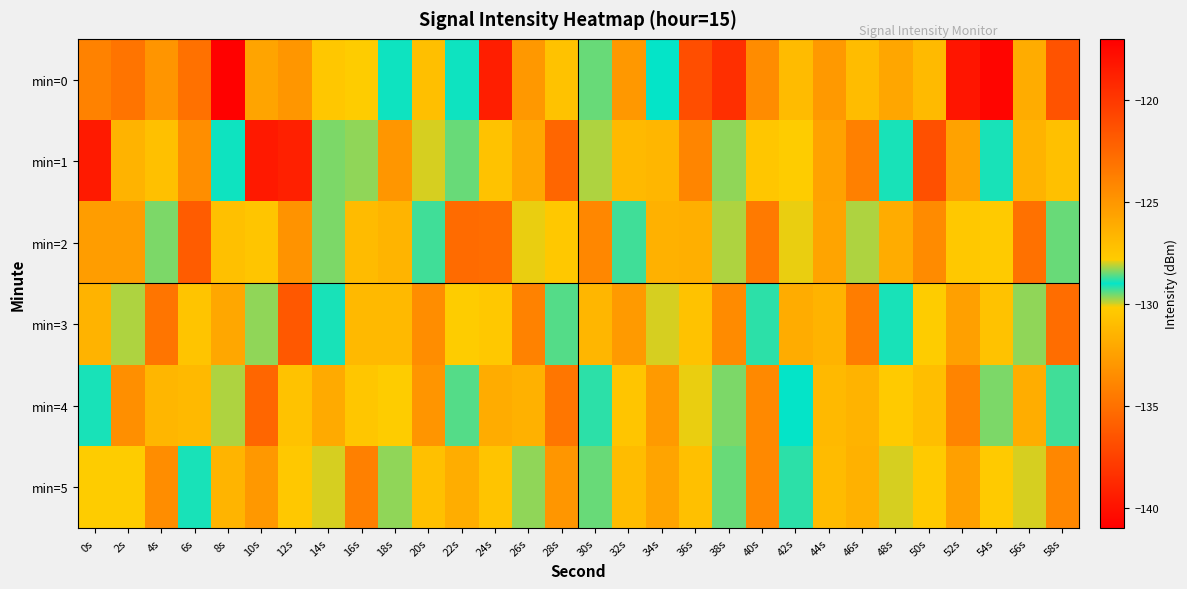

Reading left to right, list all the values displayed in this chart.

min=0: 0s=-123.9	2s=-134.8	4s=-124.9	6s=-135.0	8s=-140.9	10s=-132.3	12s=-125.0	14s=-127.6	16s=-127.8	18s=-128.9	20s=-130.9	22s=-128.9	24s=-118.6	26s=-132.9	28s=-130.7	30s=-128.5	32s=-132.9	34s=-129.0	36s=-121.2	38s=-138.5	40s=-133.6	42s=-131.1	44s=-125.1	46s=-127.0	48s=-125.8	50s=-126.8	52s=-139.8	54s=-117.3	56s=-126.1	58s=-136.5
min=1: 0s=-139.6	2s=-131.5	4s=-130.8	6s=-133.4	8s=-129.1	10s=-139.6	12s=-139.2	14s=-128.4	16s=-128.3	18s=-125.0	20s=-130.0	22s=-128.5	24s=-127.3	26s=-132.1	28s=-135.6	30s=-129.8	32s=-131.2	34s=-126.7	36s=-133.9	38s=-128.3	40s=-130.5	42s=-127.8	44s=-125.6	46s=-134.2	48s=-129.1	50s=-136.7	52s=-132.4	54s=-128.9	56s=-131.5	58s=-127.2
min=2: 0s=-125.3	2s=-132.7	4s=-128.4	6s=-136.1	8s=-130.8	10s=-127.5	12s=-133.2	14s=-129.6	16s=-126.9	18s=-131.4	20s=-128.7	22s=-135.3	24s=-122.8	26s=-130.1	28s=-127.6	30s=-133.8	32s=-129.3	34s=-126.4	36s=-131.7	38s=-128.2	40s=-134.5	42s=-127.9	44s=-132.3	46s=-129.8	48s=-126.1	50s=-133.6	52s=-130.4	54s=-127.7	56s=-135.0	58s=-128.5
min=3: 0s=-131.5	2s=-128.2	4s=-134.8	6s=-127.4	8s=-132.1	10s=-129.7	12s=-136.3	14s=-128.9	16s=-131.2	18s=-126.8	20s=-133.5	22s=-130.2	24s=-127.6	26s=-134.1	28s=-129.4	30s=-126.7	32s=-132.8	34s=-130.0	36s=-127.3	38s=-133.6	40s=-128.8	42s=-131.9	44s=-126.5	46s=-134.3	48s=-129.1	50s=-127.8	52s=-132.5	54s=-130.7	56s=-128.3	58s=-135.2
min=4: 0s=-128.9	2s=-133.4	4s=-126.7	6s=-131.2	8s=-129.8	10s=-135.6	12s=-127.3	14s=-132.0	16s=-130.5	18s=-127.8	20s=-133.1	22s=-128.6	24s=-131.9	26s=-126.4	28s=-134.7	30s=-129.2	32s=-127.5	34s=-132.8	36s=-130.1	38s=-128.4	40s=-133.7	42s=-129.0	44s=-126.8	46s=-131.5	48s=-130.3	50s=-127.1	52s=-134.0	54s=-129.6	56s=-131.8	58s=-128.7
min=5: 0s=-130.2	2s=-127.8	4s=-133.5	6s=-129.1	8s=-126.6	10s=-132.9	12s=-130.4	14s=-128.0	16s=-134.2	18s=-129.7	20s=-127.2	22s=-131.8	24s=-130.6	26s=-128.3	28s=-133.0	30s=-129.5	32s=-127.0	34s=-132.3	36s=-130.8	38s=-128.5	40s=-133.7	42s=-129.2	44s=-126.9	46s=-131.6	48s=-130.0	50s=-127.7	52s=-132.5	54s=-130.3	56s=-128.0	58s=-133.8